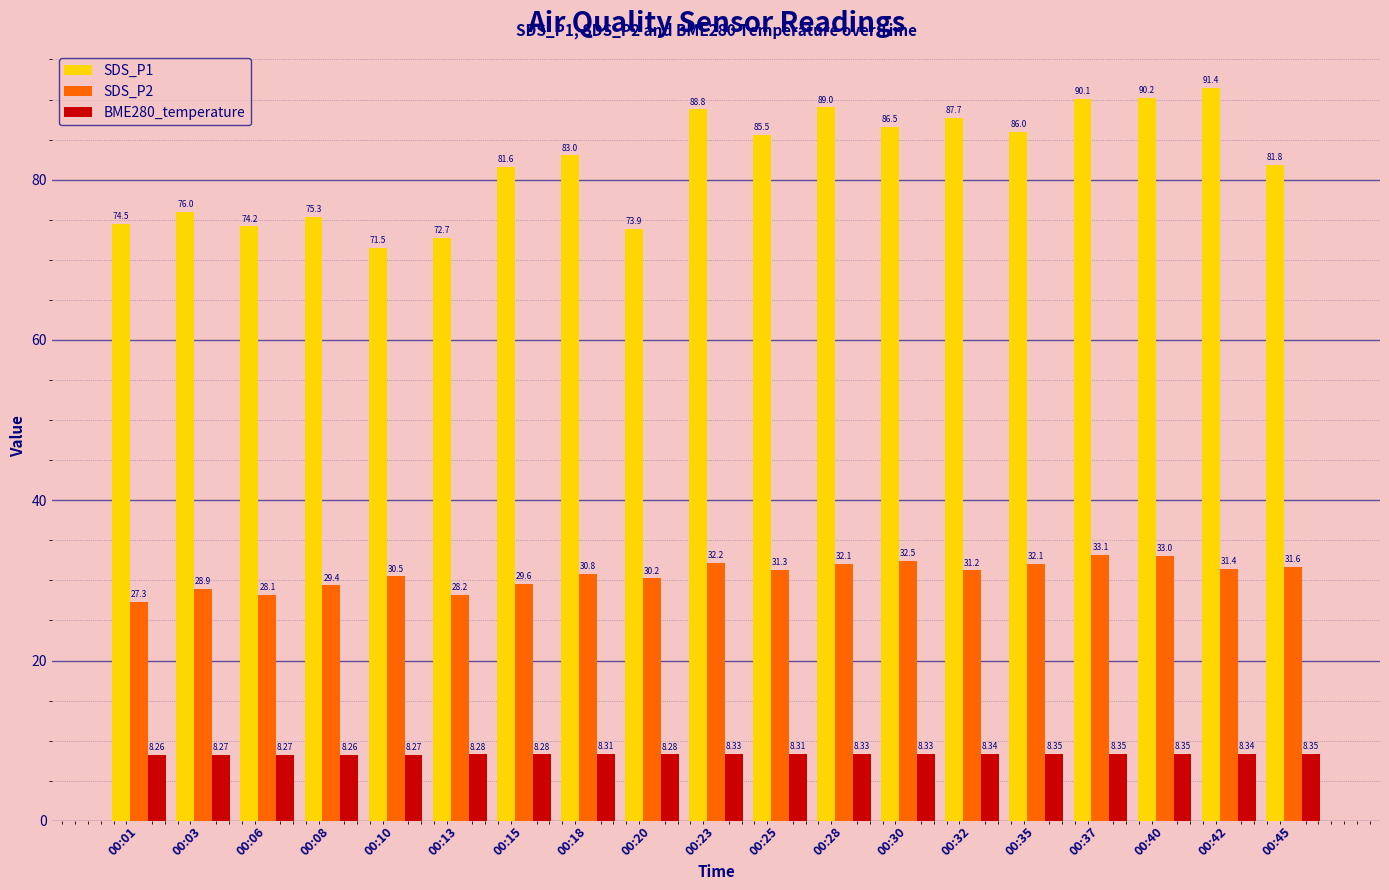

How many groups of bars are there?

19